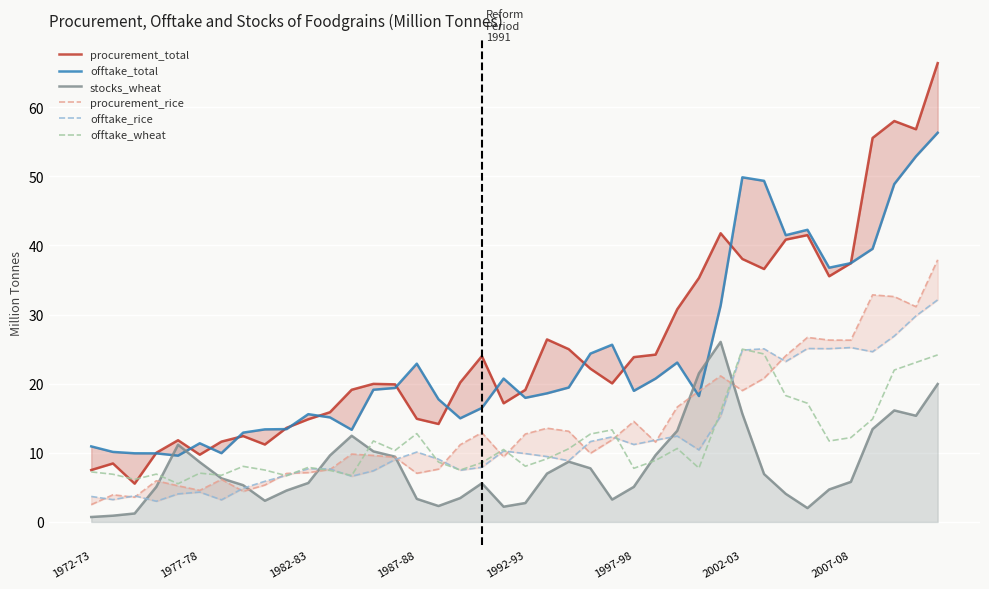

Which series has the largest total across all categories?

procurement_total